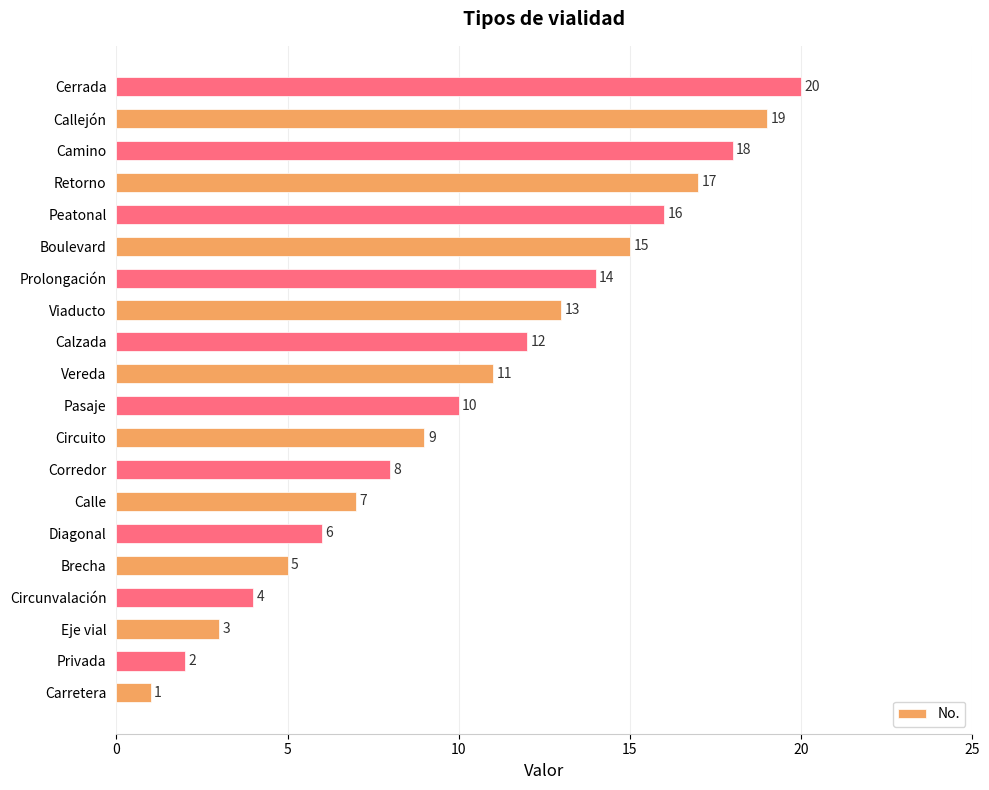

Rank the categories by value from highest to lowest.

Cerrada, Callejón, Camino, Retorno, Peatonal, Boulevard, Prolongación, Viaducto, Calzada, Vereda, Pasaje, Circuito, Corredor, Calle, Diagonal, Brecha, Circunvalación, Eje vial, Privada, Carretera